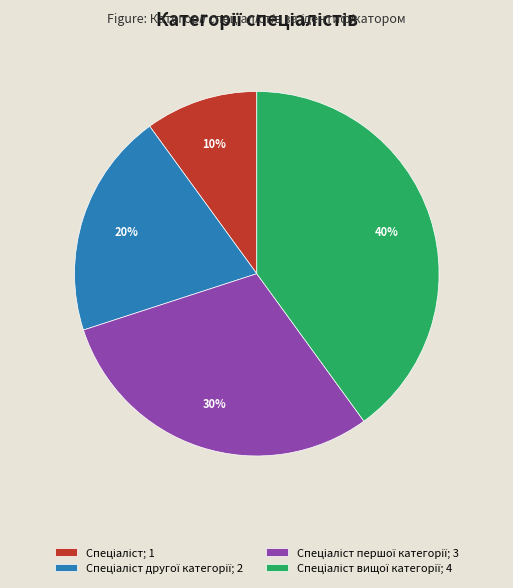

To the nearest percent, what is the average slice percentage?

25%